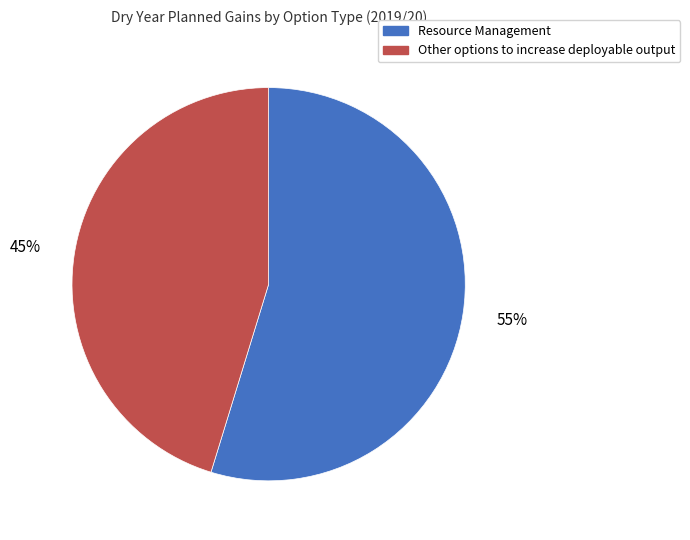

Rank the categories by value from highest to lowest.

Resource Management, Other options to increase deployable output